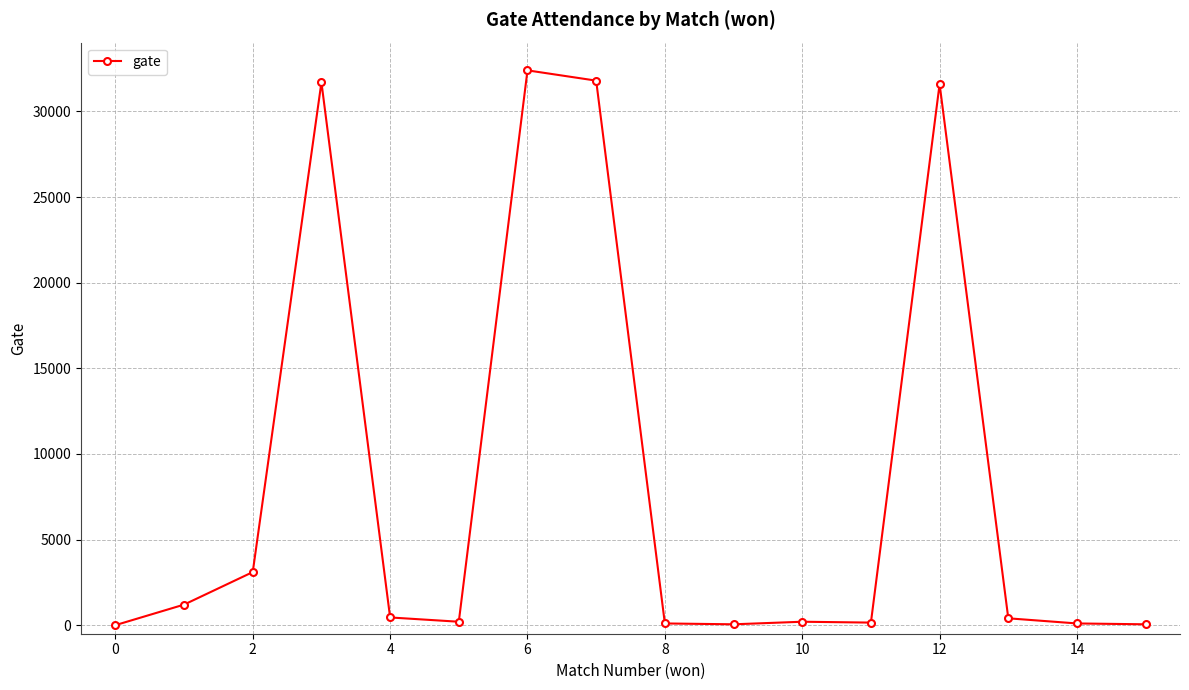

True or false: there are more than 0 points higher than both neighbors.

True